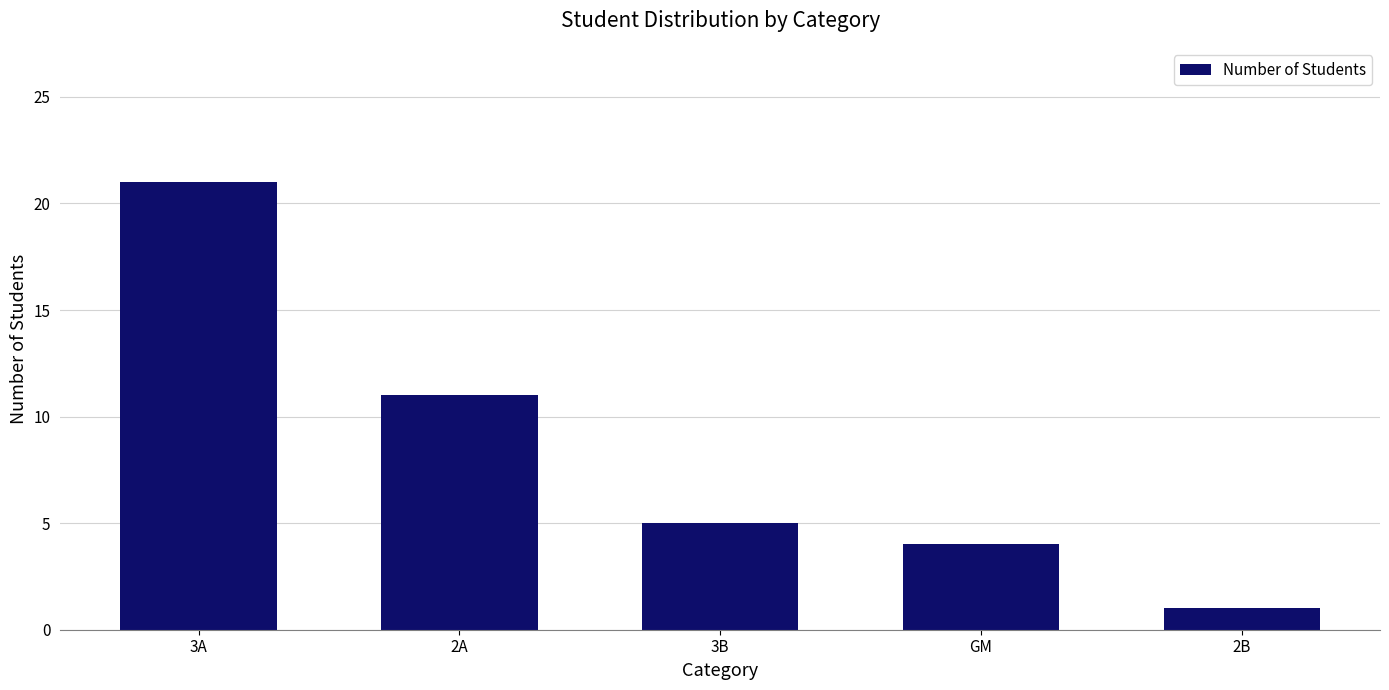

Rank the categories by value from lowest to highest.

2B, GM, 3B, 2A, 3A